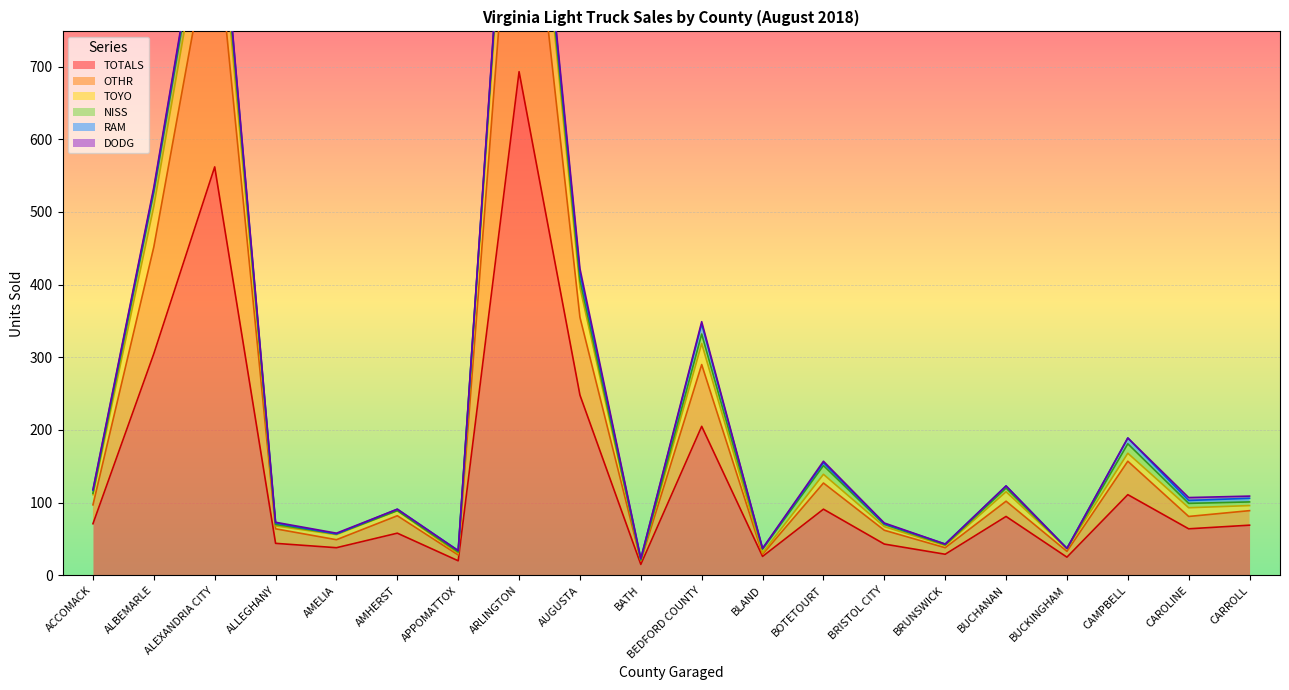

The value of TOTALS at ALLEGHANY is 22. True or false?

False